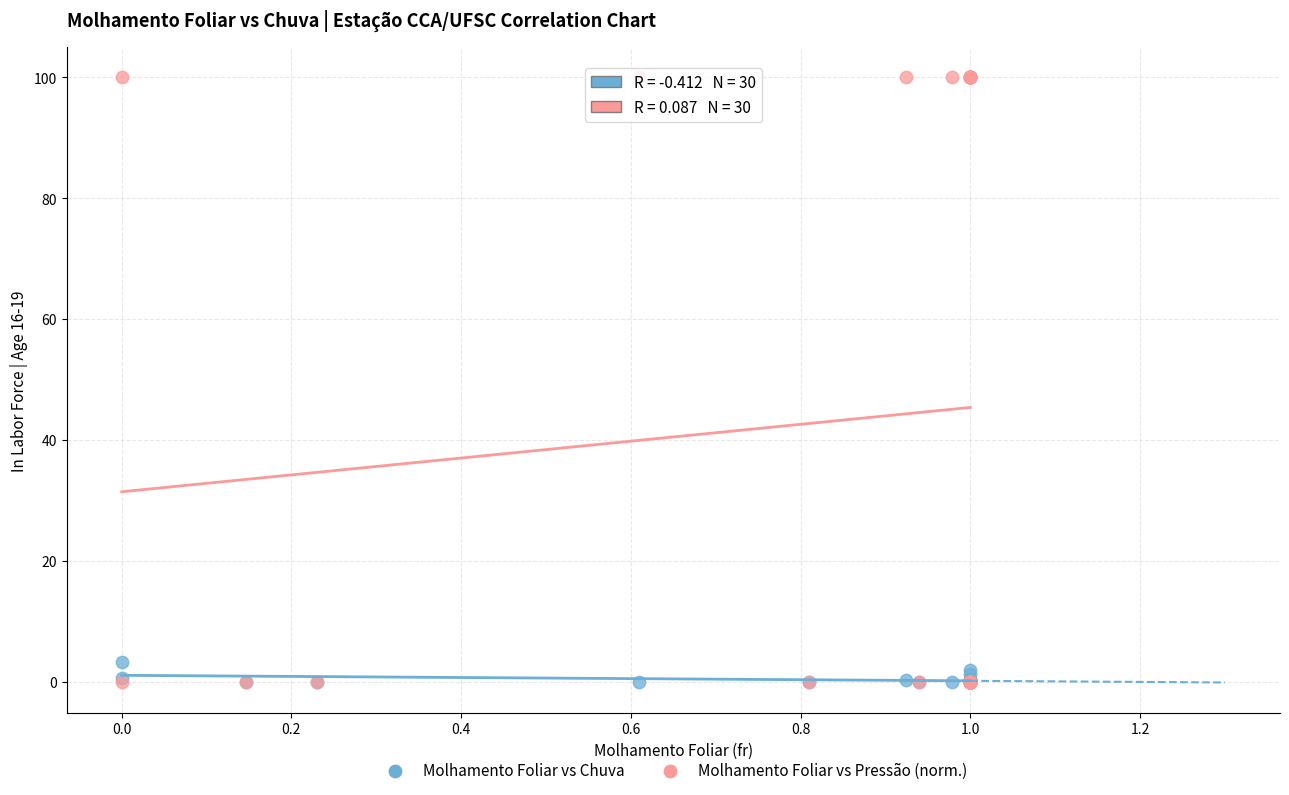

What are all the series names shown in the legend?

Molhamento Foliar vs Chuva, Molhamento Foliar vs Pressão (norm.)